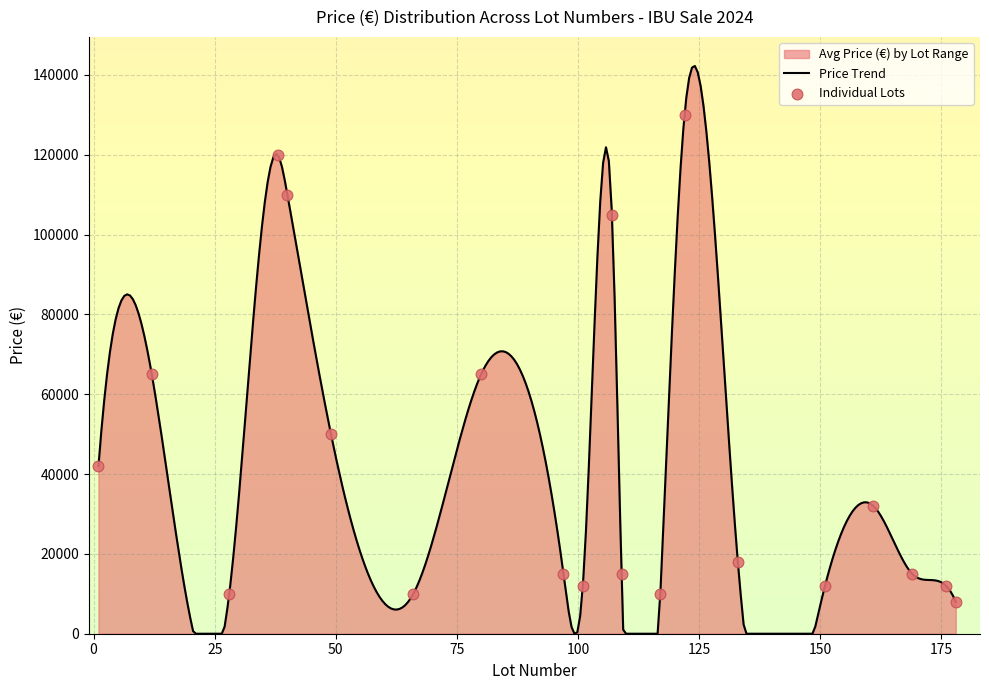

Approximately how many times larger is the value at 66 compared to 161?

0.3